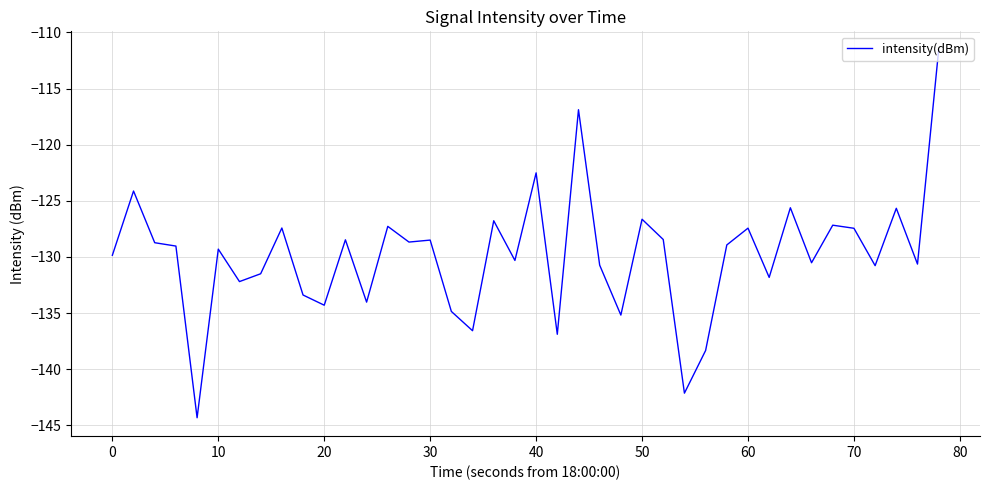

How many distinct data groups are displayed?

1